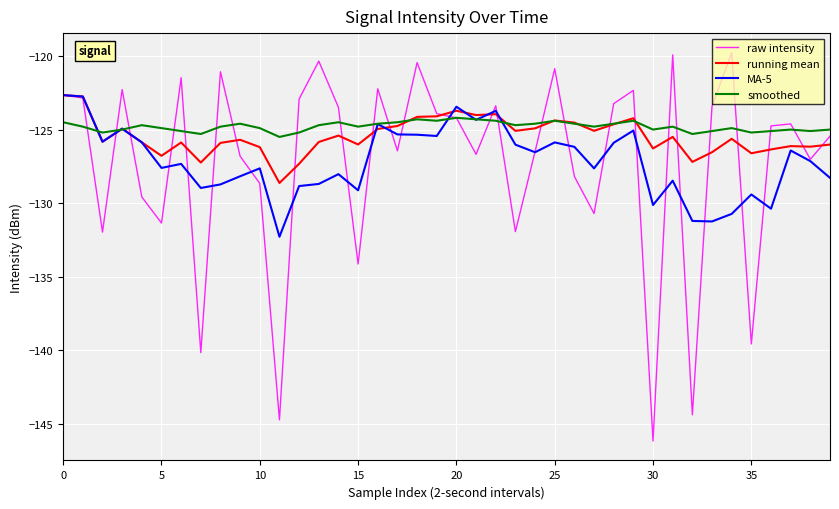

Which series has the largest range (max minus min)?

raw intensity